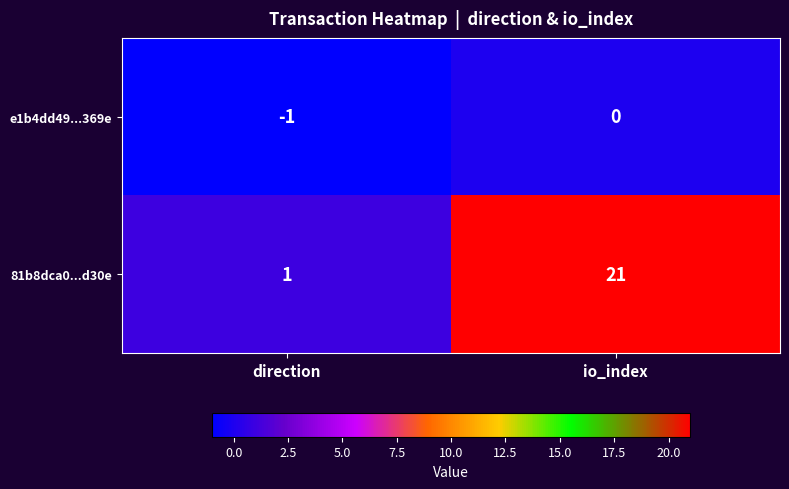

At which label does 81b8dca0...d30e reach its peak?

io_index